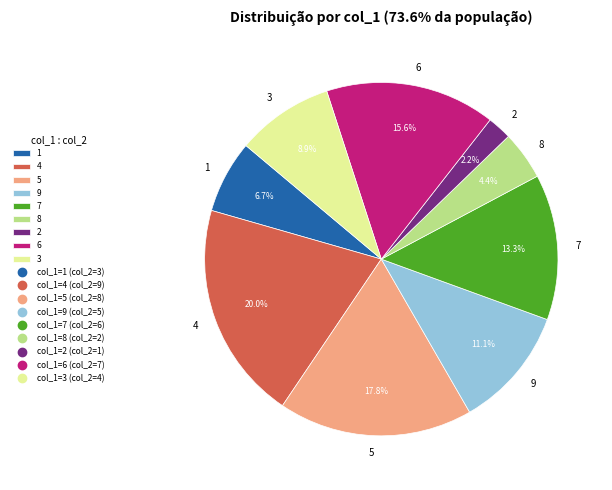

Does 2 account for over 50% of the chart?

No